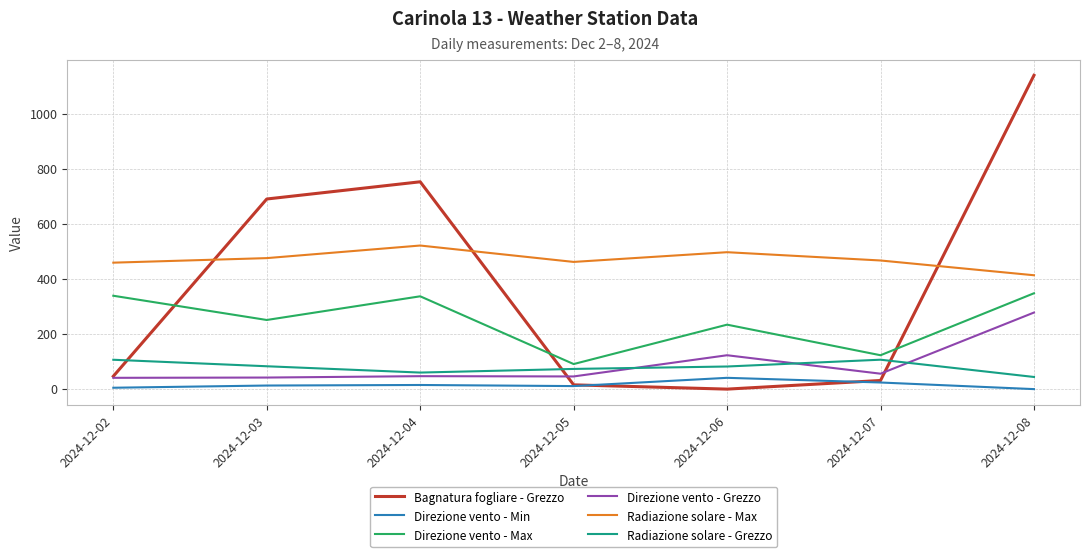

At which label does Bagnatura fogliare - Grezzo first exceed 46?

2024-12-02